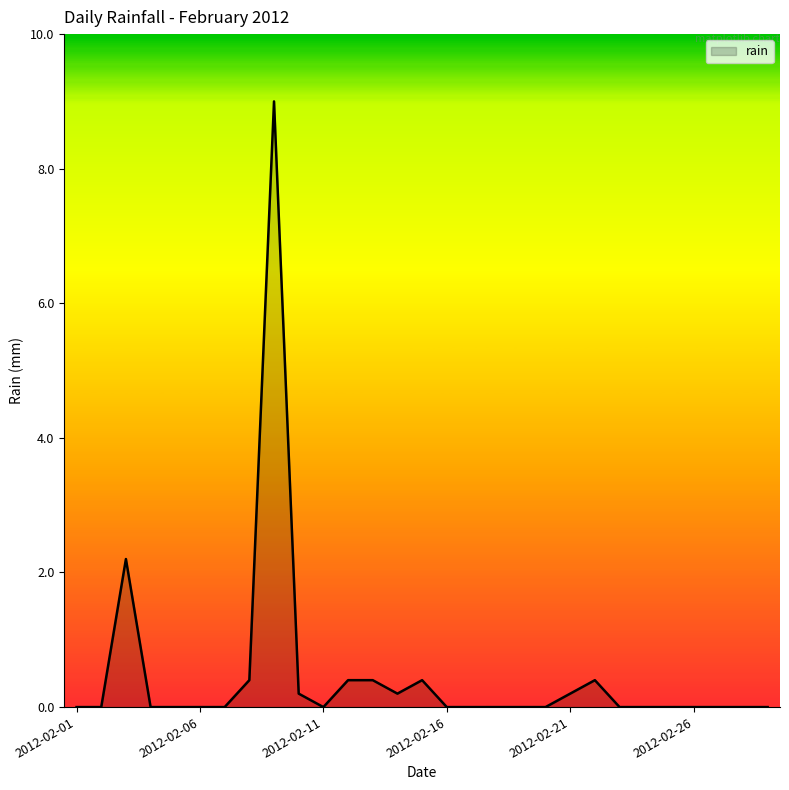

How many positive values are there?

10